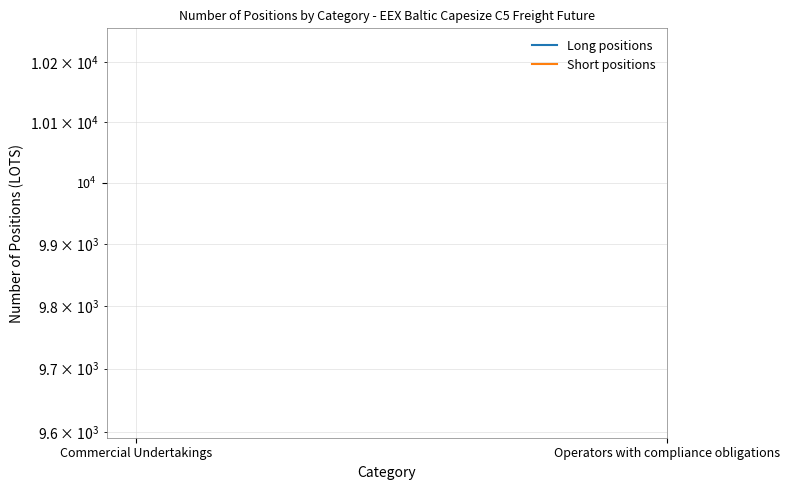

At which category is the sum across all series the highest?

Commercial Undertakings